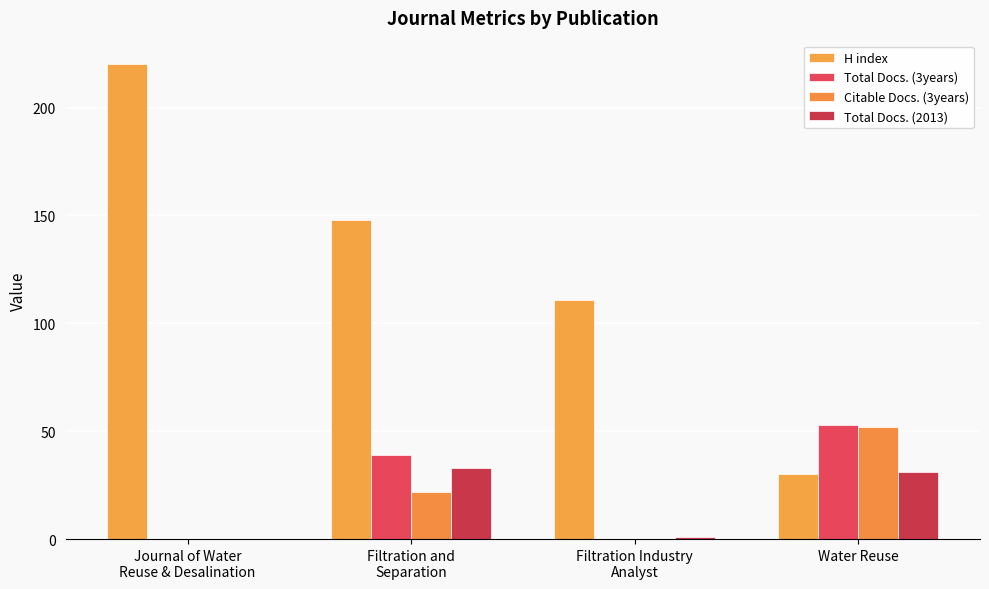

Which category has the lowest value across all series?

Journal of Water
Reuse & Desalination